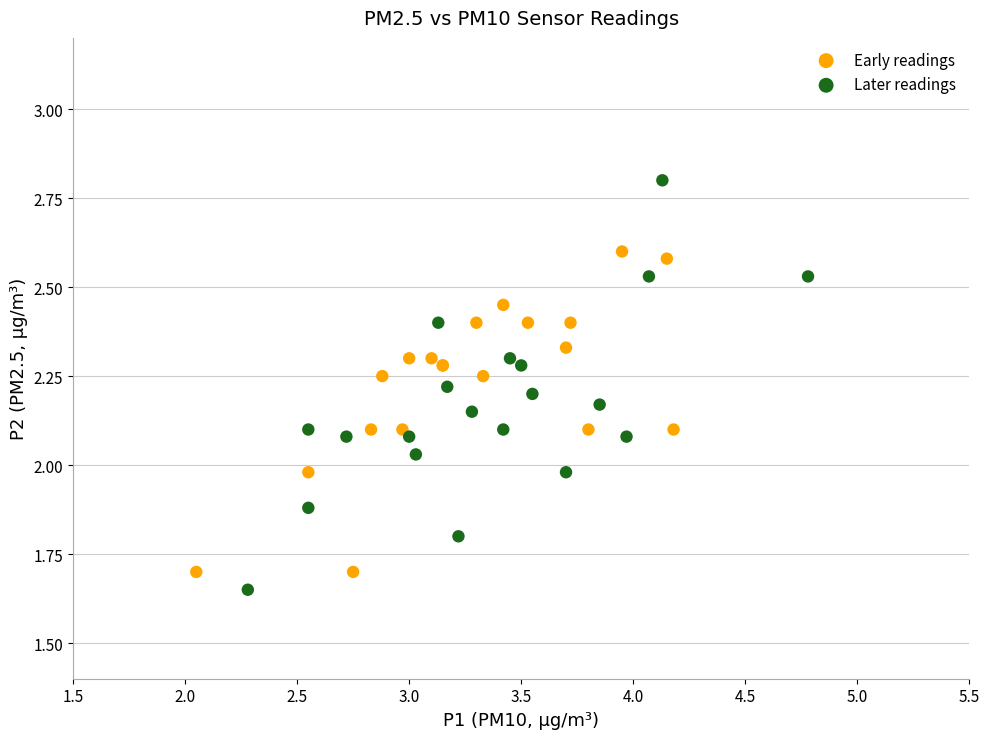

Which series reaches the maximum Y coordinate?

Later readings